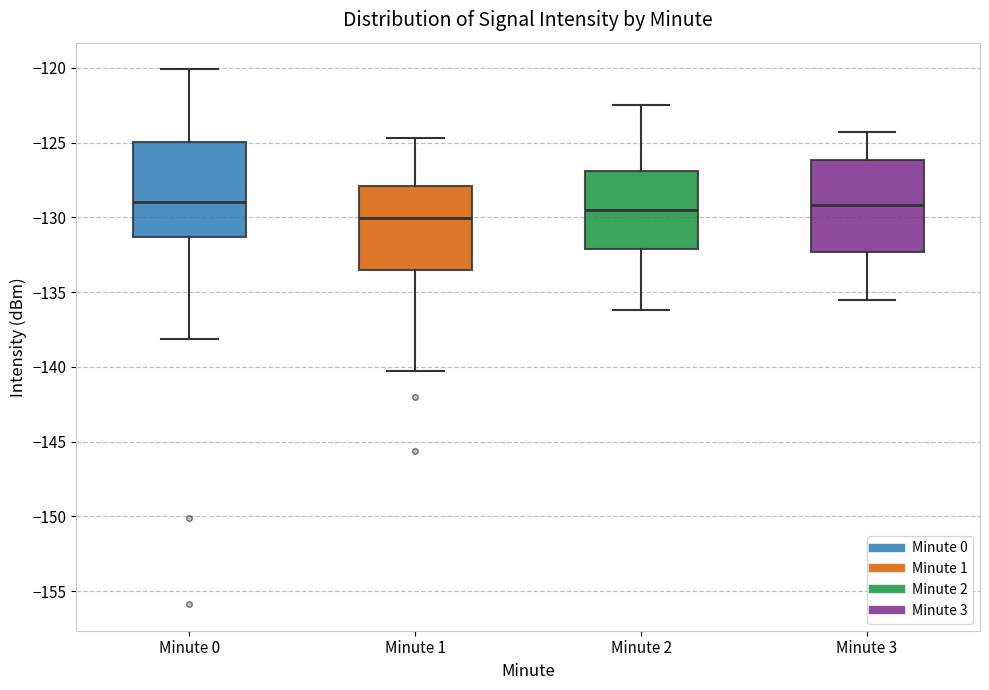

Reading left to right, read every box against the y-axis: the position of its median line, the range the box covers, and the ends of its whiskers. The values are not printed on the chart, so give them approximately, as read against the axis.

Minute 0: median -129.0, box -131.5 to -125.0, whiskers -138.0 to -120.0
Minute 1: median -130.0, box -133.5 to -128.0, whiskers -140.5 to -124.5
Minute 2: median -129.5, box -132.0 to -127.0, whiskers -136.0 to -122.5
Minute 3: median -129.0, box -132.5 to -126.0, whiskers -135.5 to -124.5